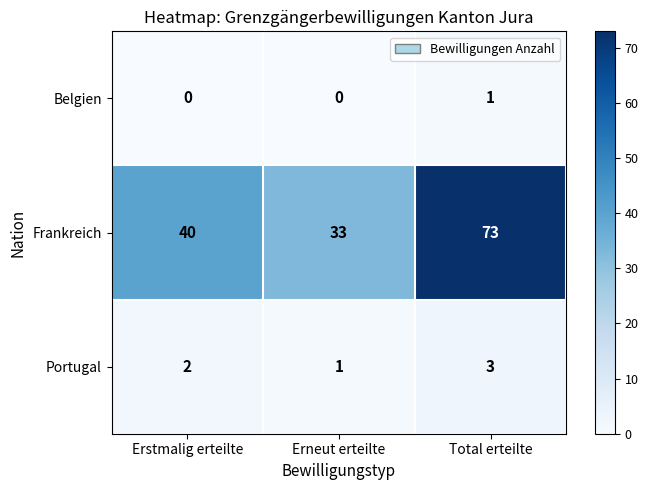

At Total erteilte, list the series in order from largest to smallest.

Frankreich, Portugal, Belgien